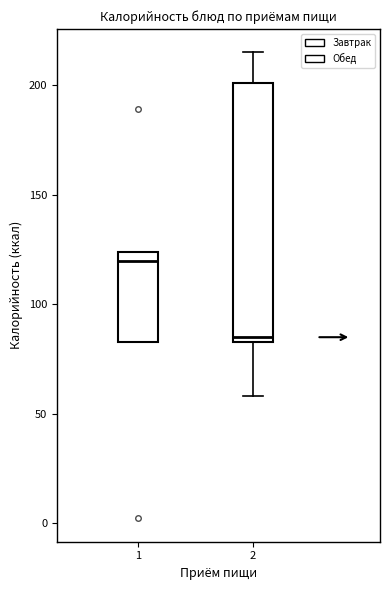

Reading left to right, read every box against the y-axis: the position of its median line, the range the box covers, and the ends of its whiskers. The values are not printed on the chart, so give them approximately, as read against the axis.

1: median 120, box 85 to 125, whiskers 85 to 125
2: median 85 (just above the box's lower edge), box 85 to 200, whiskers 60 to 215